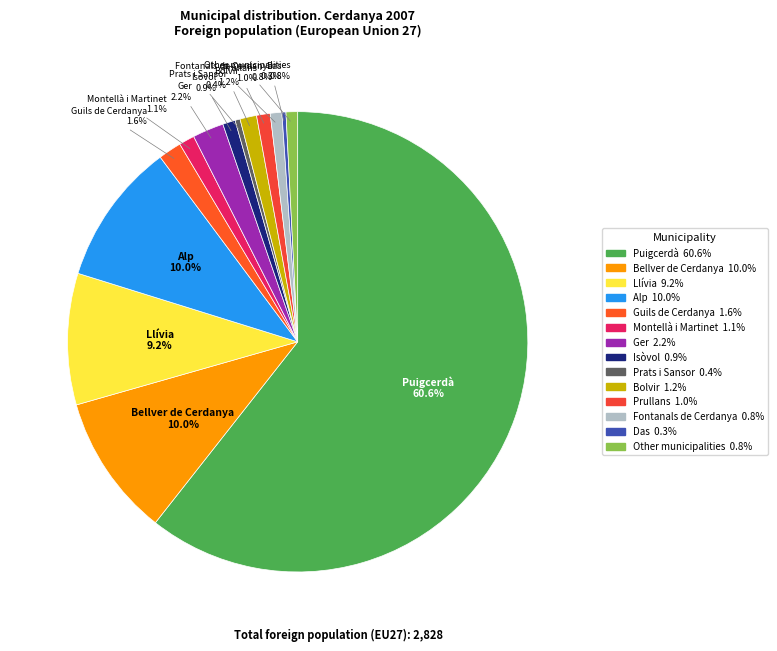

To the nearest percent, what is the combined percentage of Prats i Sansor and Ger?

3%